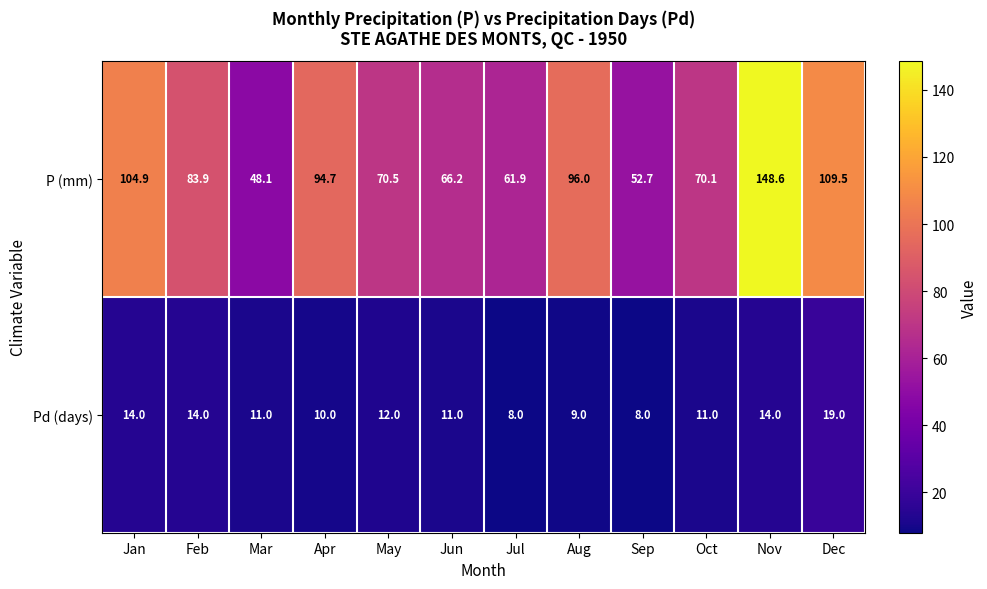

Which series changed the most between Apr and Jul?

P (mm)